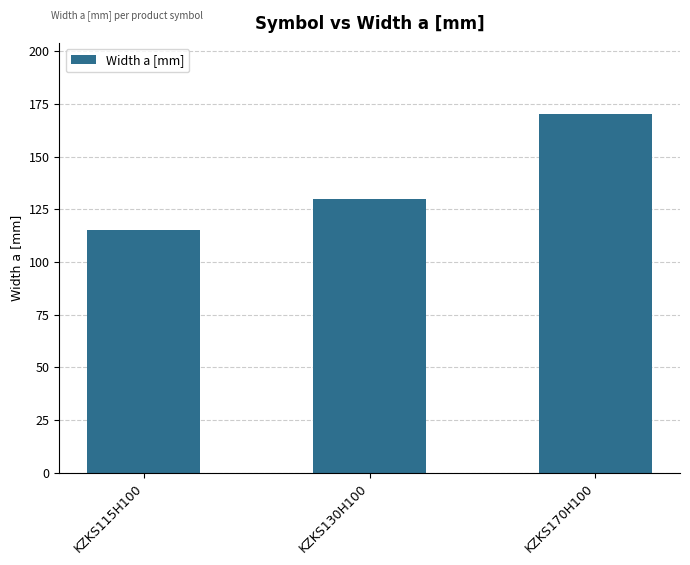

Rank the categories by value from lowest to highest.

KZKS115H100, KZKS130H100, KZKS170H100